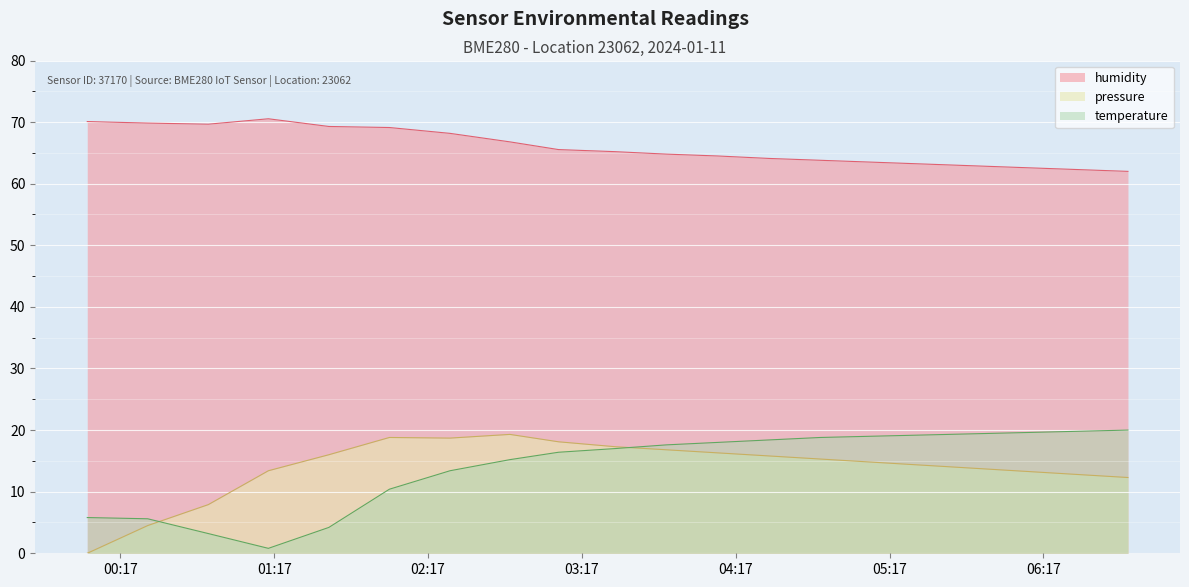

Which label corresponds to the smallest value in the chart?

2024-01-11T00:04:03